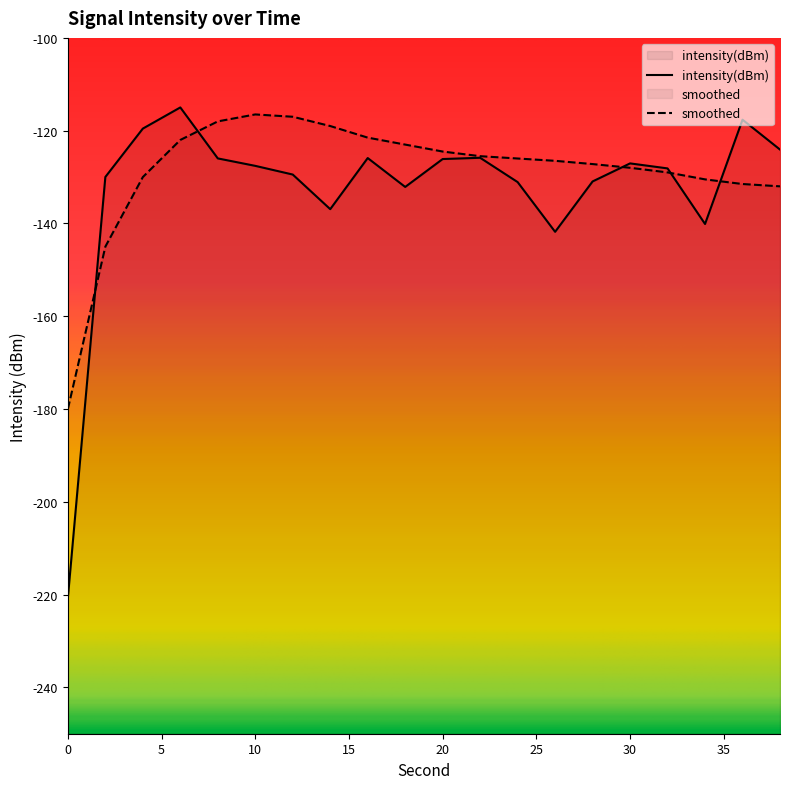

What is the value of the smoothed point at the 9th from the left?

-121.5